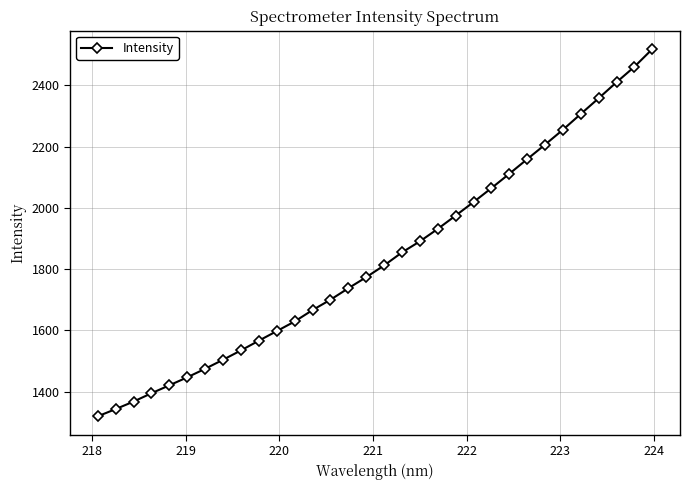

What is the greatest value displayed?

2517.8